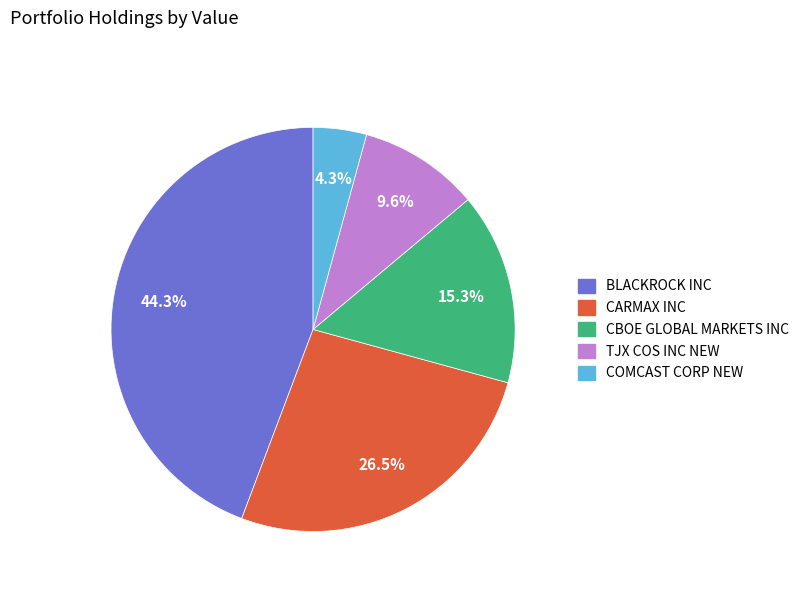

Approximately how many times larger is the value at BLACKROCK INC compared to TJX COS INC NEW?

4.6